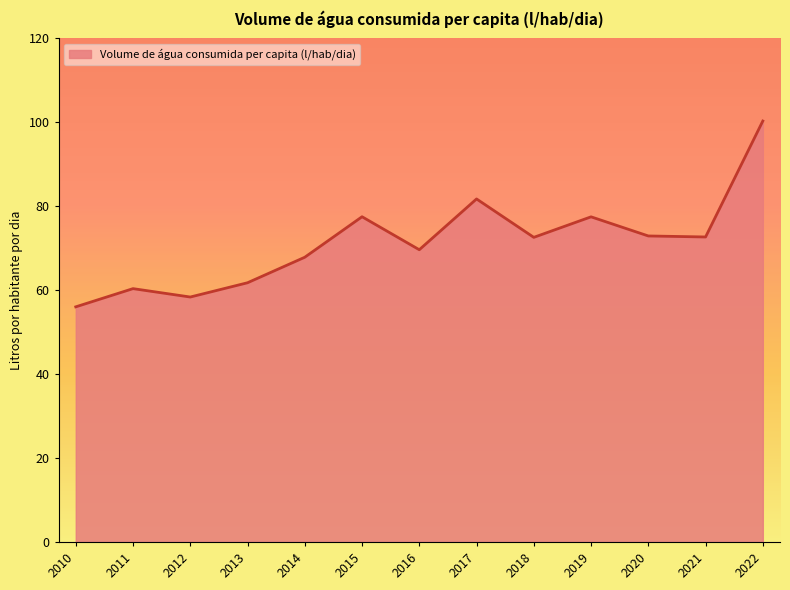

What is the maximum value shown in the chart?

100.3